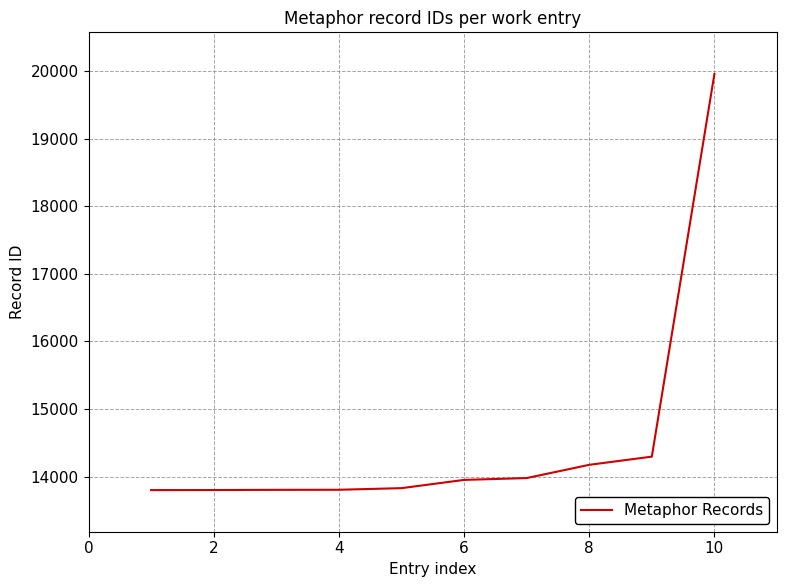

What is the difference between the maximum and minimum values?

6156